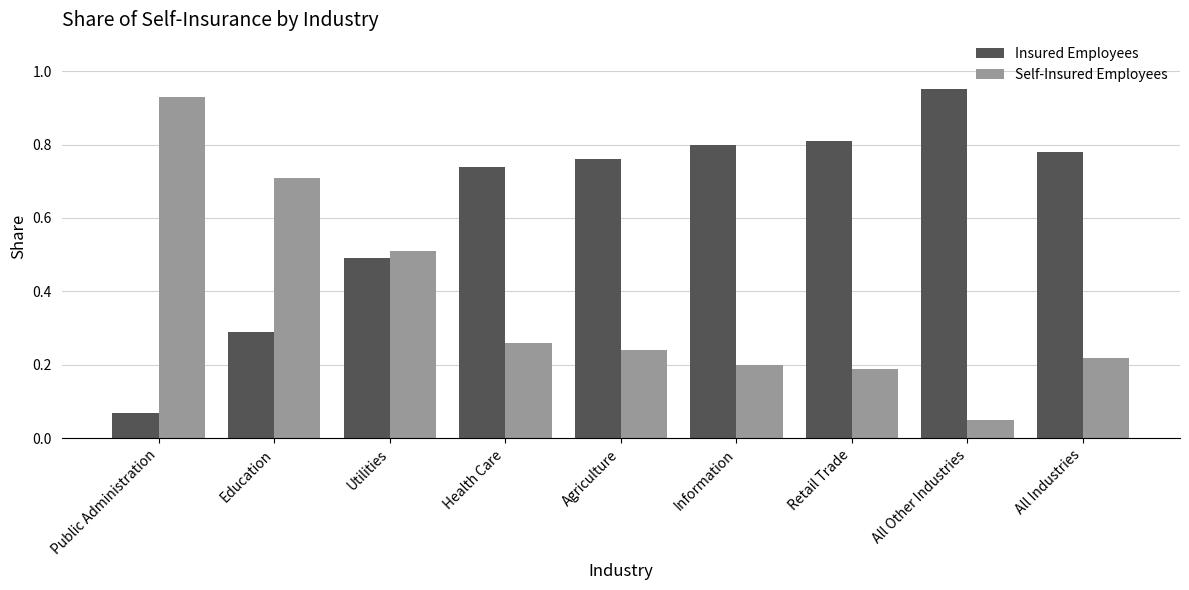

The Insured Employees series shows 0.8 at Agriculture. True or false?

True